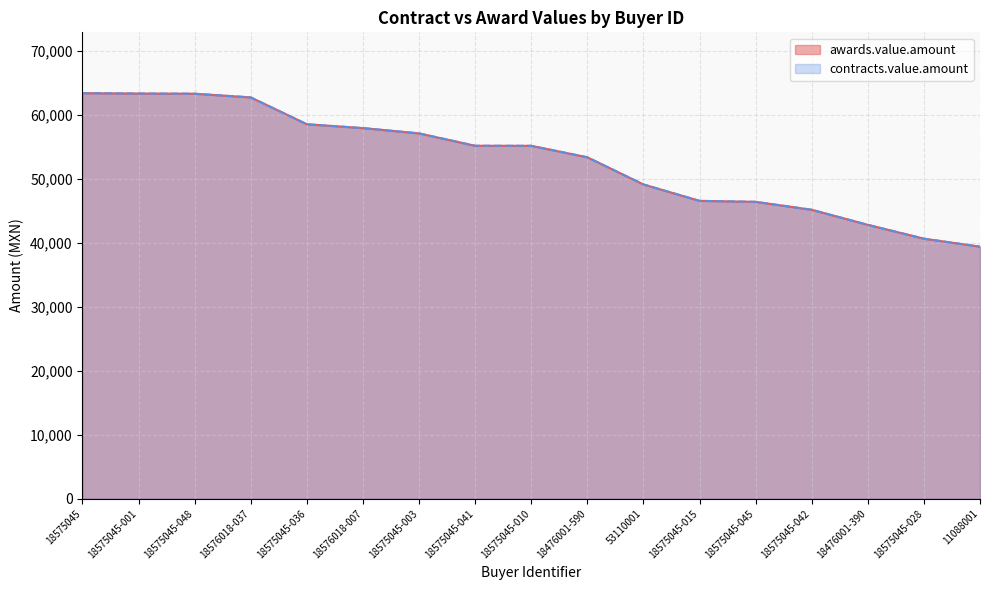

What is the label of the 10th point from the left?

18476001-590